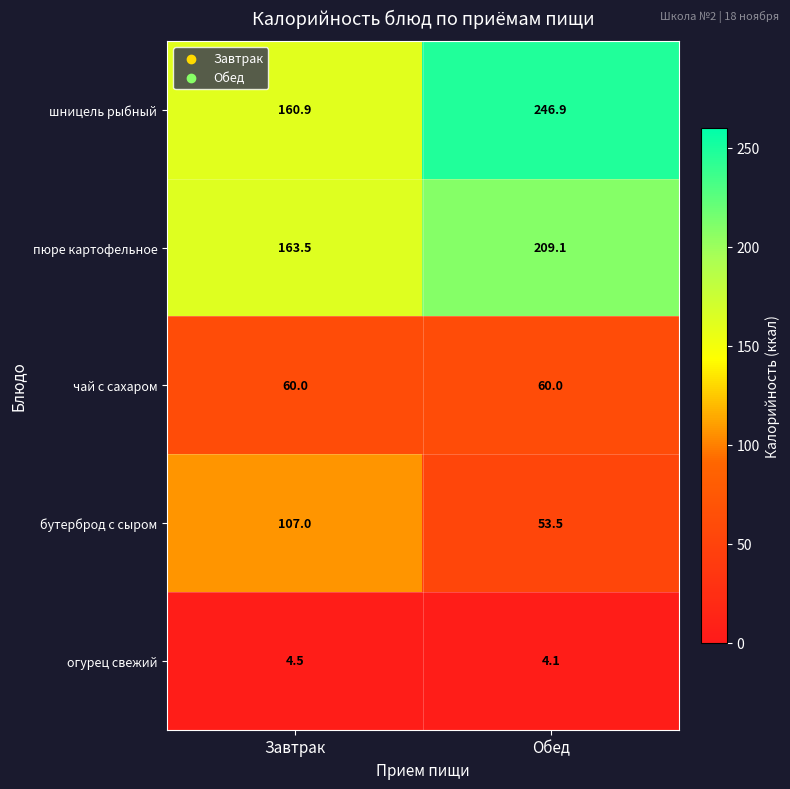

Reading left to right, transcribe all the data shown in this chart.

шницель рыбный: Завтрак=160.9	Обед=246.9
пюре картофельное: Завтрак=163.5	Обед=209.1
чай с сахаром: Завтрак=60.0	Обед=60.0
бутерброд с сыром: Завтрак=107.0	Обед=53.5
огурец свежий: Завтрак=4.5	Обед=4.1